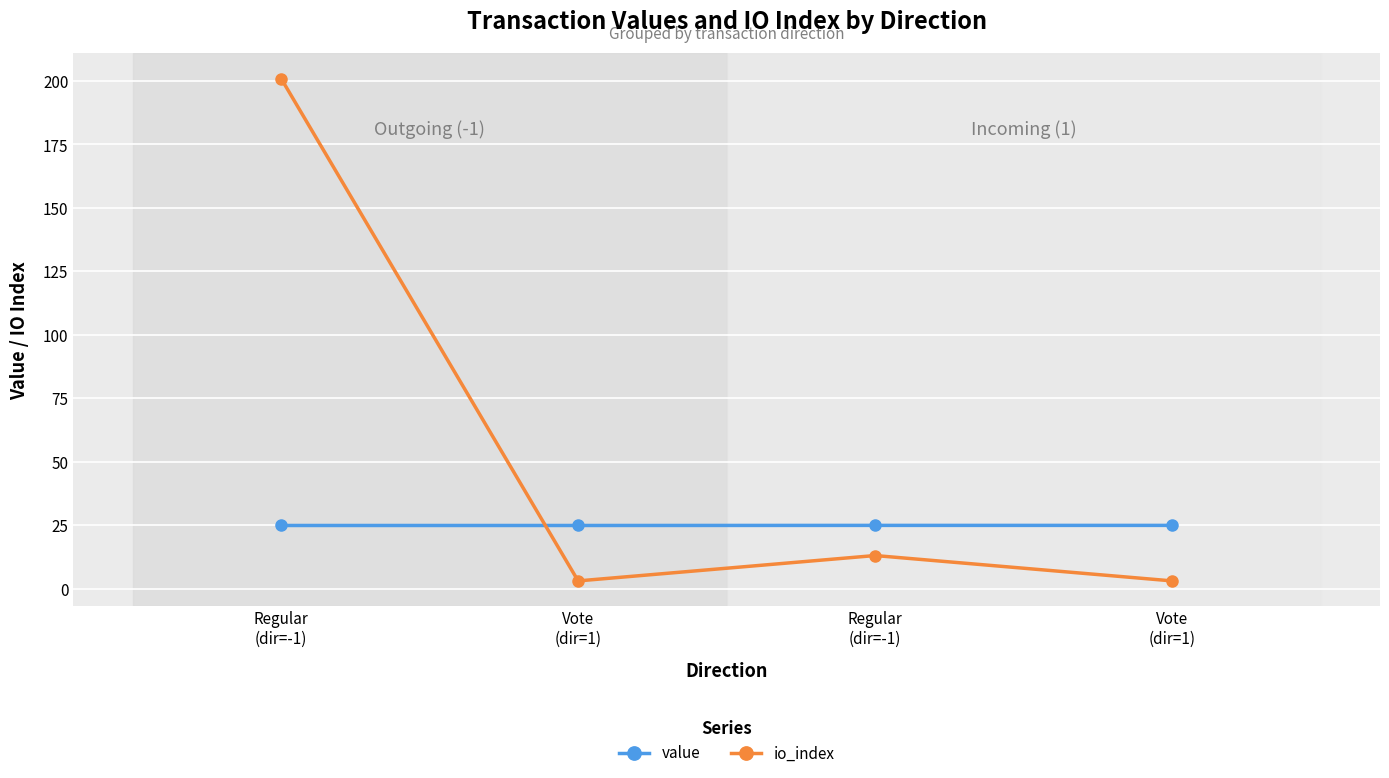

How many lines are shown in the chart?

2